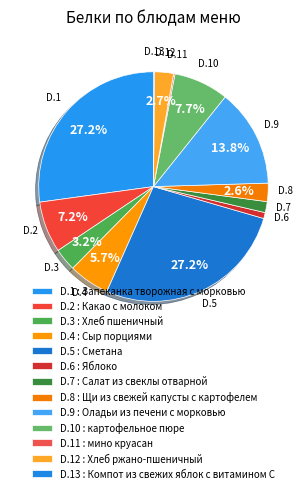

Rank the categories by value from highest to lowest.

Запеканка творожная с морковью, Сметана, Оладьи из печени с морковью, картофельное пюре, Какао с молоком, Сыр порциями, Хлеб пшеничный, Хлеб ржано-пшеничный, Щи из свежей капусты с картофелем, Салат из свеклы отварной, Яблоко, мино круасан, Компот из свежих яблок с витамином С